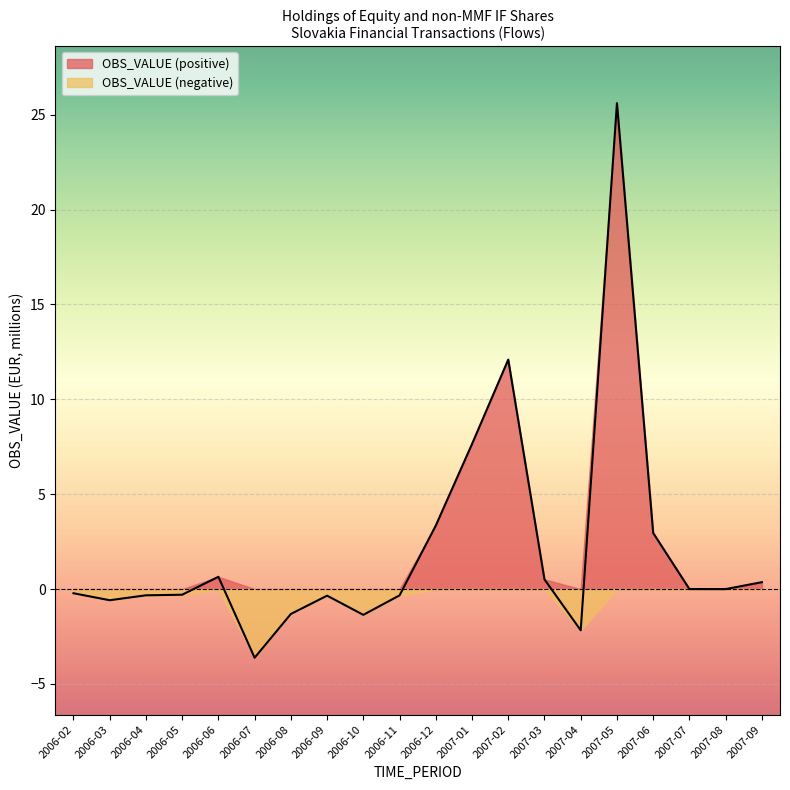

Reading right to left, extract all data points from this chart.

0.4	0.0	0.0	3.0	25.6	-2.2	0.5	12.1	7.6	3.3	-0.3	-1.4	-0.3	-1.3	-3.6	0.6	-0.3	-0.3	-0.6	-0.2